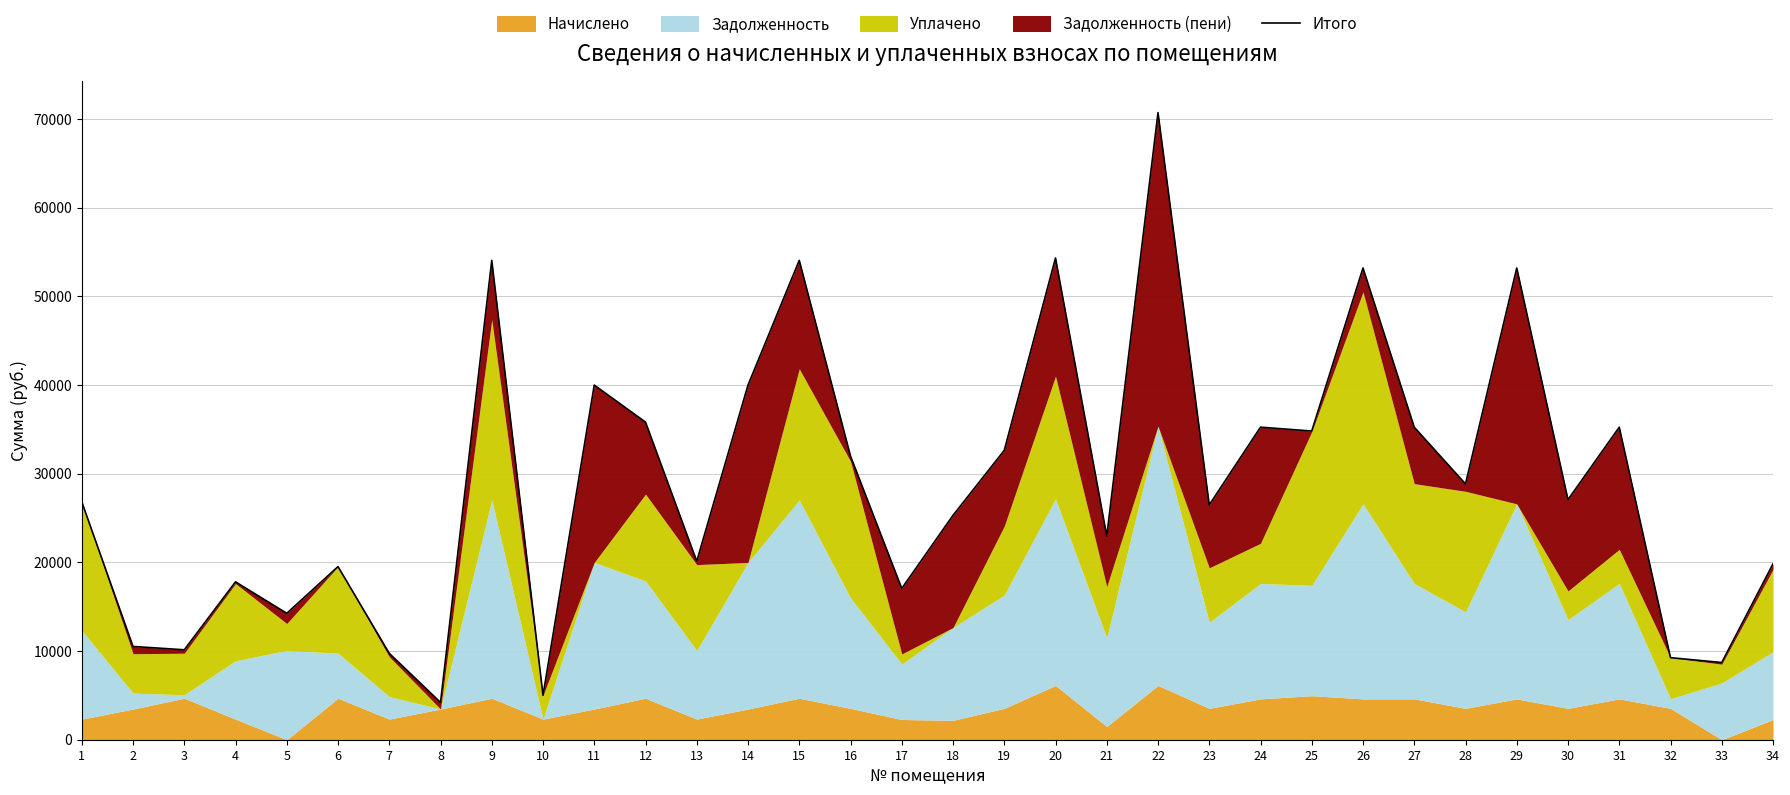

Which category has the lowest value across all series?

8